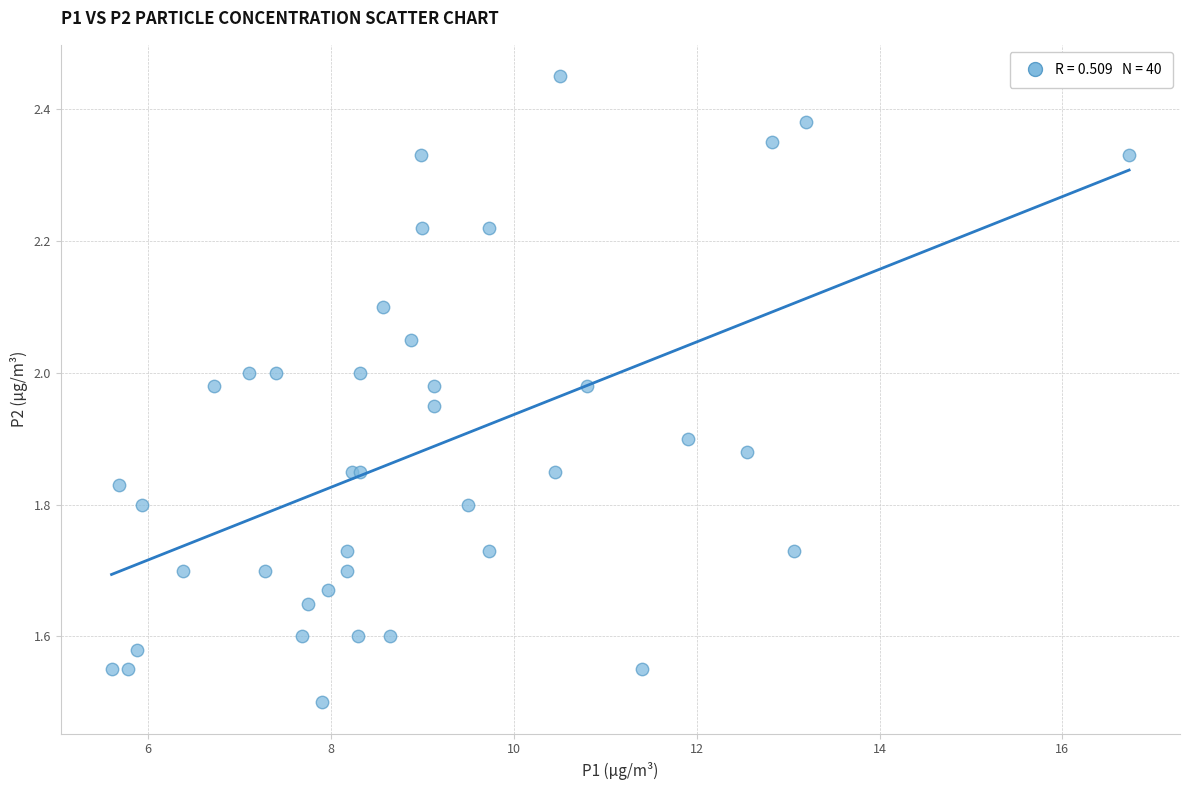

What Y value in the scatter plot is closest to 1?

1.5